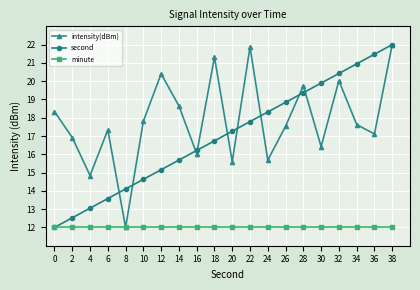

Which series has the largest total across all categories?

intensity(dBm)